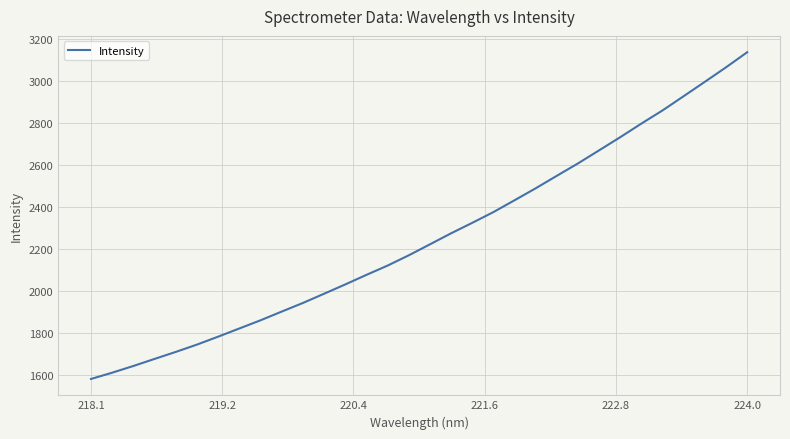

What is the minimum value shown in the chart?

1579.3